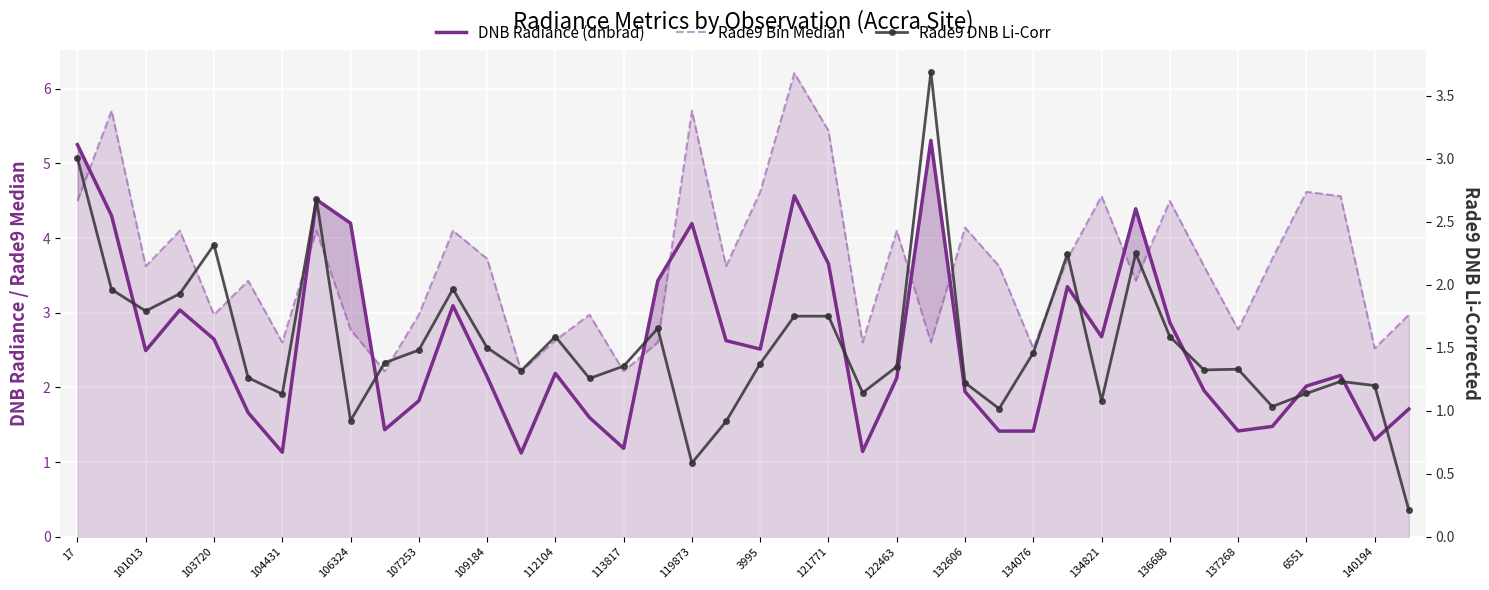

Rank the series at 6551 from highest to lowest value.

Rade9 Bin Median, DNB Radiance (dnbrad), Rade9 DNB Li-Corr